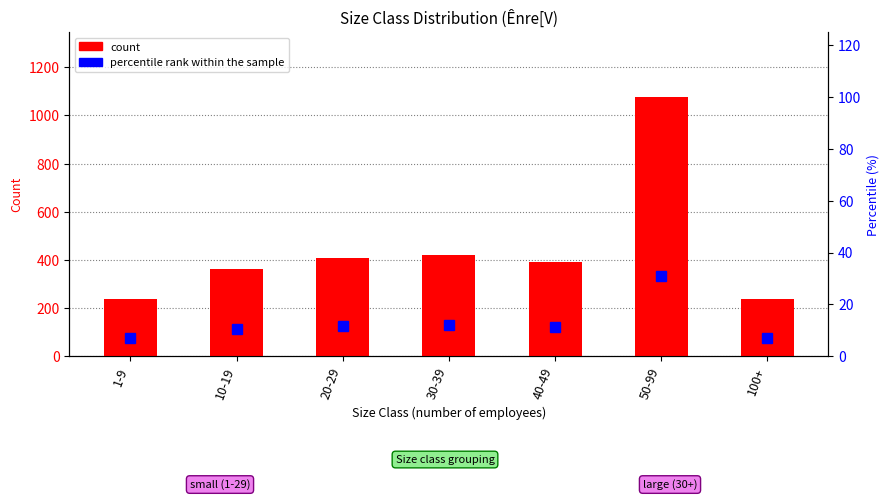

How many values in the count series exceed 392?

3